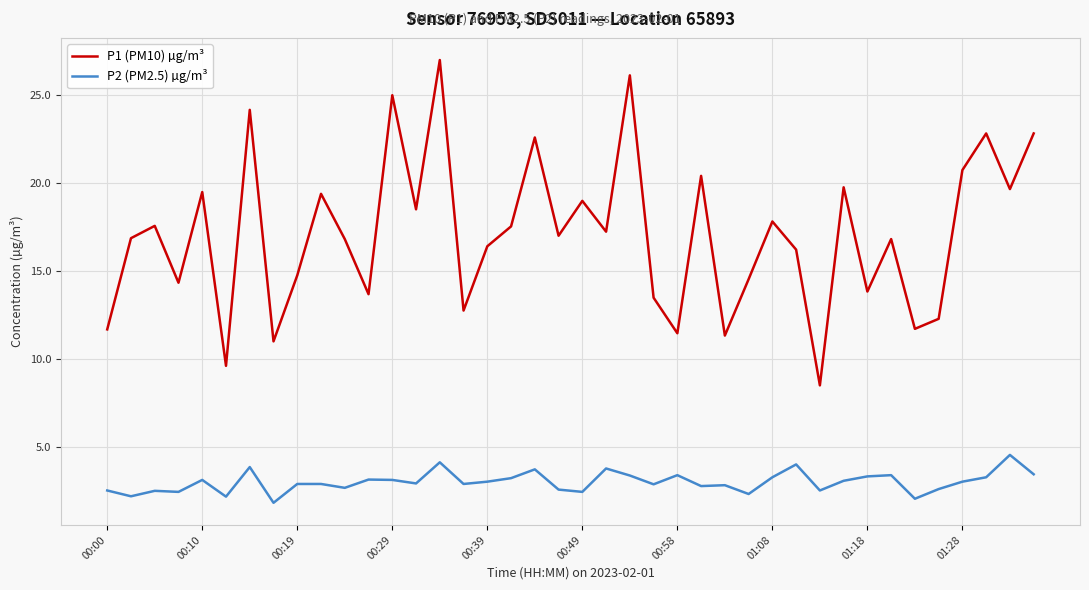

True or false: P1 (PM10) µg/m³ and P2 (PM2.5) µg/m³ intersect in this chart.

False